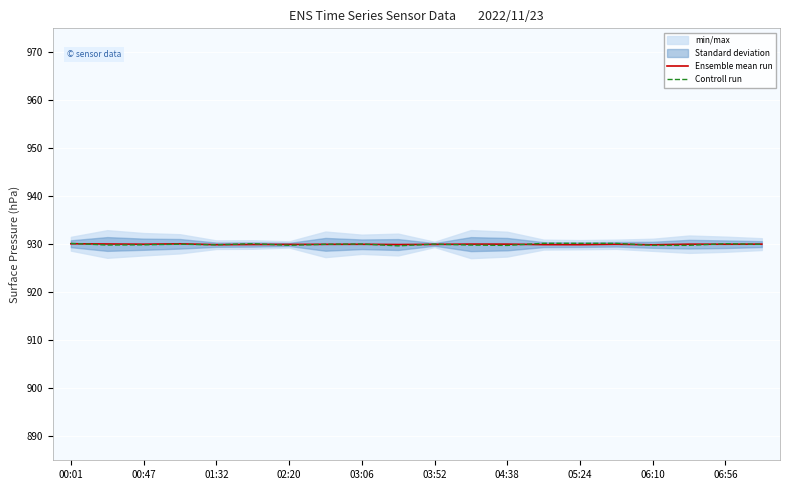

Is it true that Controll run equals 493.2 at 06:10?

False